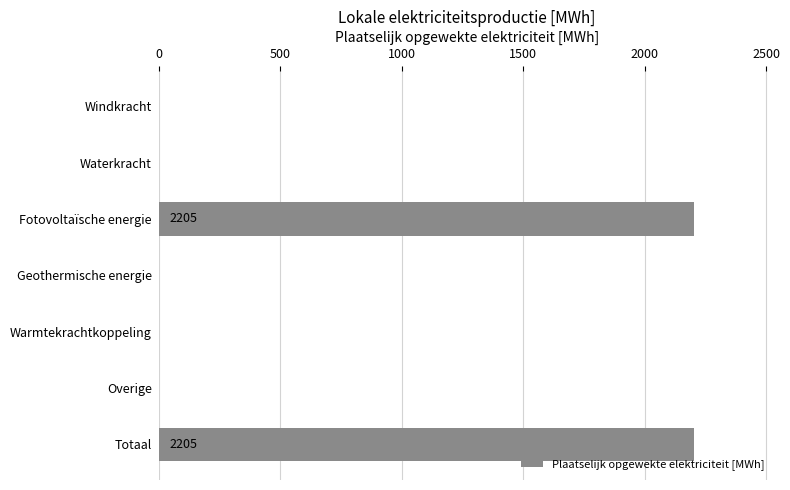

Between Fotovoltaïsche energie and Overige, which is larger?

Fotovoltaïsche energie